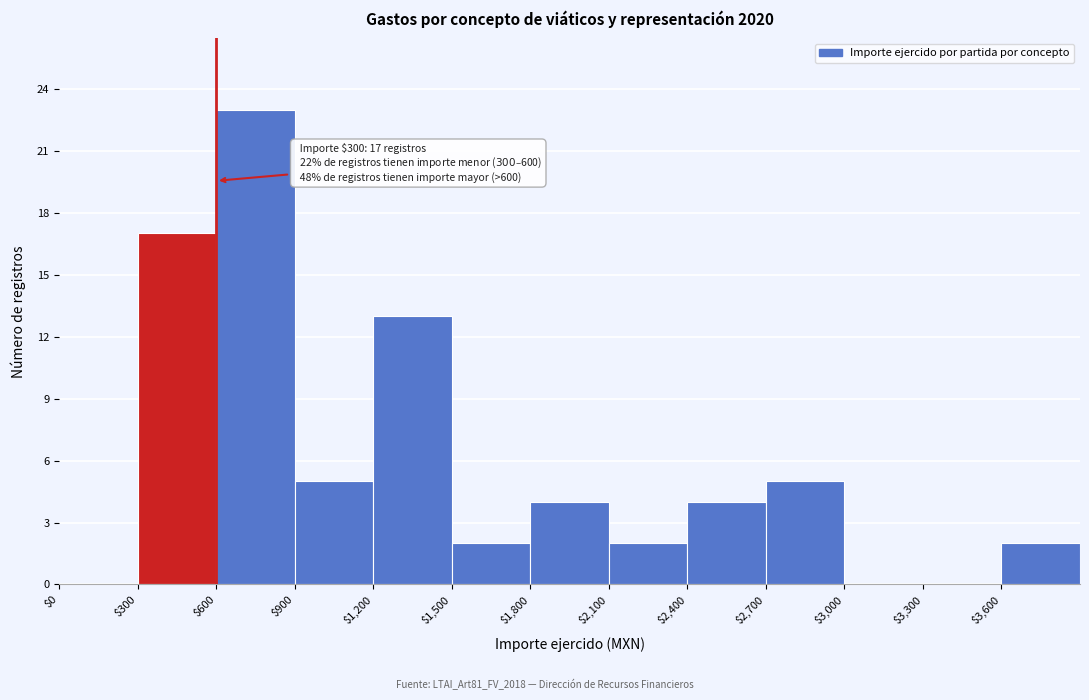

Over which range of the x-axis is the bar tallest?

600 to 900